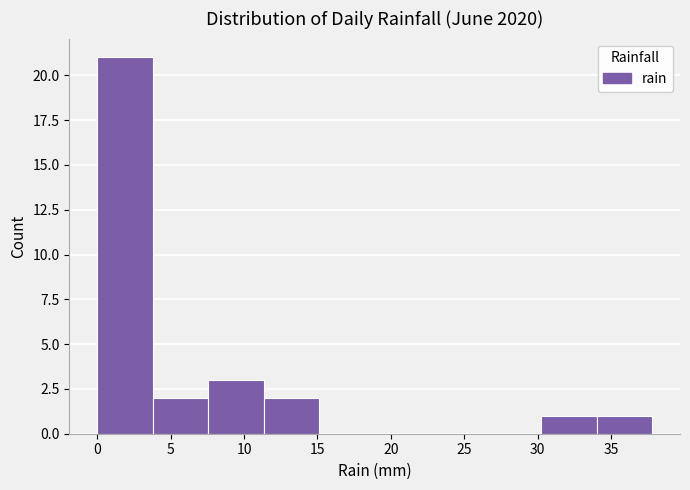

Reading left to right, transcribe this chart: for each bar, give the range it covers on the x-axis and its height. Neither the bar edges nor the heights are printed on the chart, so give them approximately, as read against the axes.

0.0 to 4.0: 21
4.0 to 7.5: 2
7.5 to 11.5: 3
11.5 to 15.0: 2
15.0 to 19.0: 0
19.0 to 22.5: 0
22.5 to 26.5: 0
26.5 to 30.0: 0
30.0 to 34.0: 1
34.0 to 38.0: 1